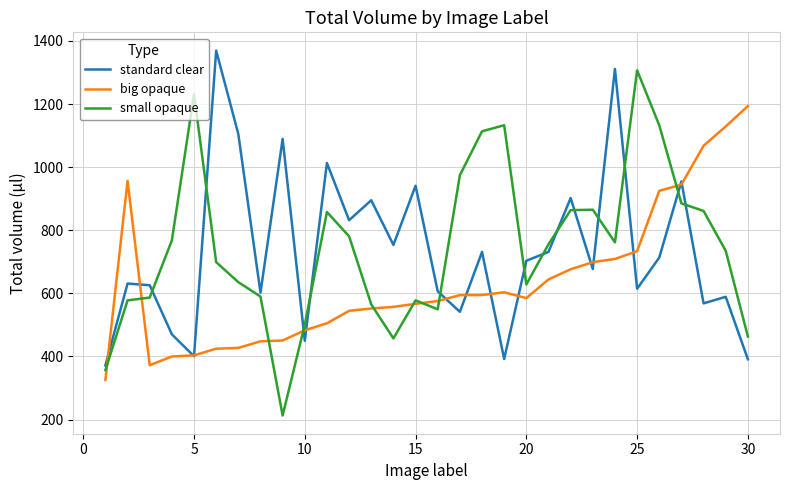

What is the minimum value for standard clear?

371.6